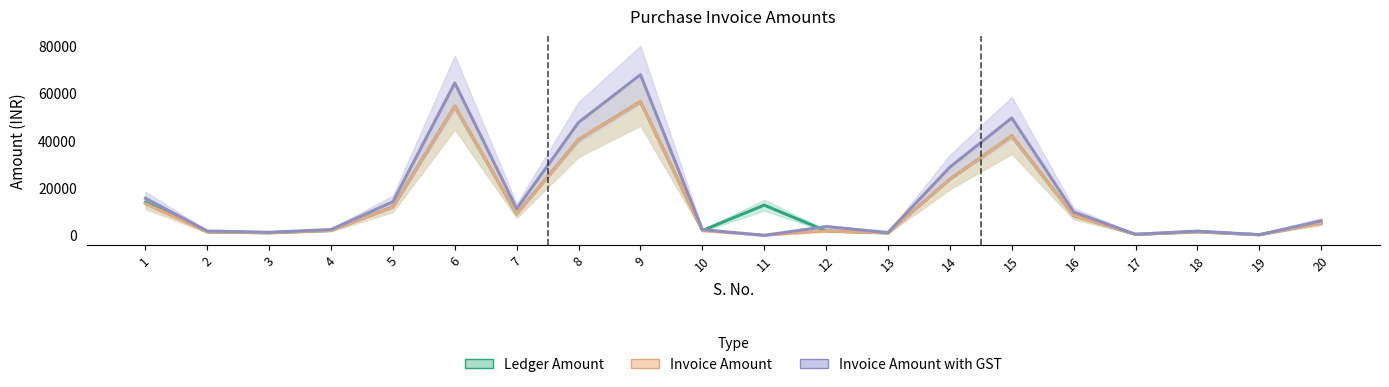

How many data points in Ledger Amount are less than 8344?

10